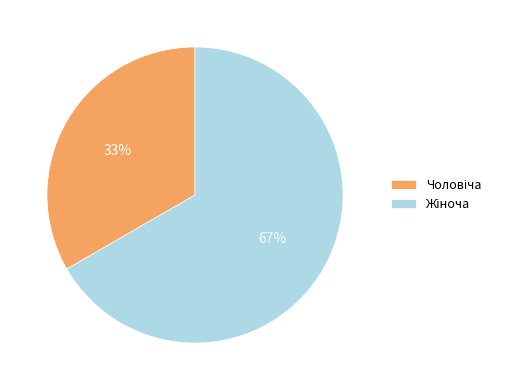

Is there a majority slice in this chart?

Yes